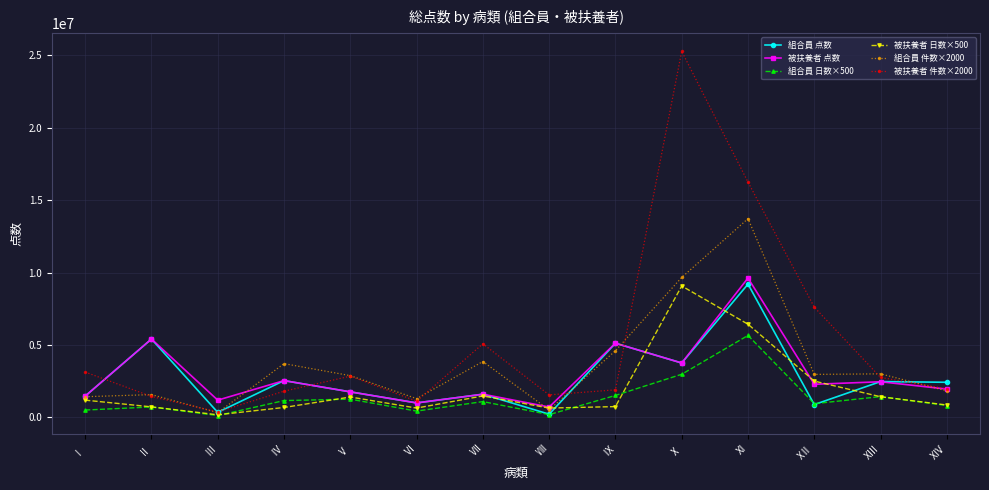

Where does the 被扶養者 件数×2000 series first go above 2750000?

Ⅰ